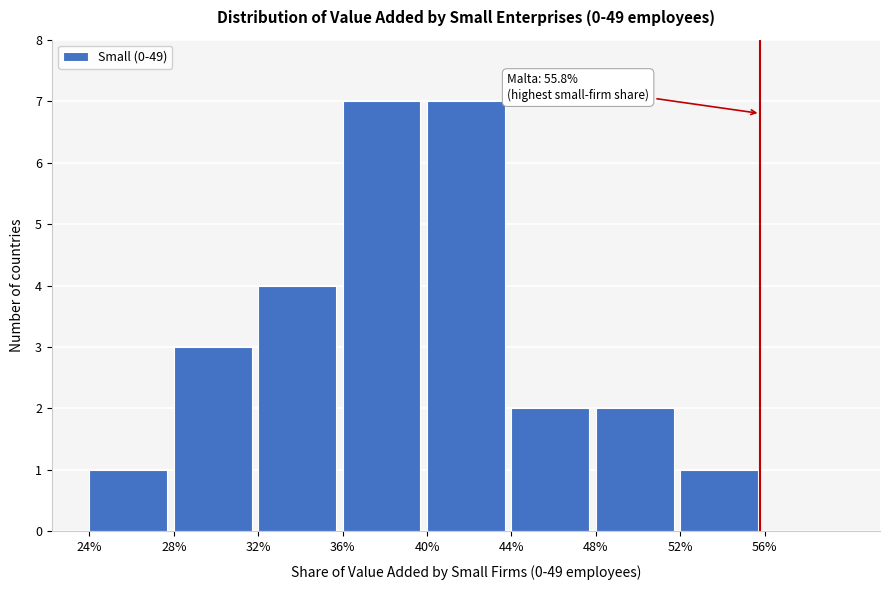

Reading left to right, what are all the values shown in this chart?

24%=1	28%=3	32%=4	36%=7	40%=7	44%=2	48%=2	52%=1	56%=0